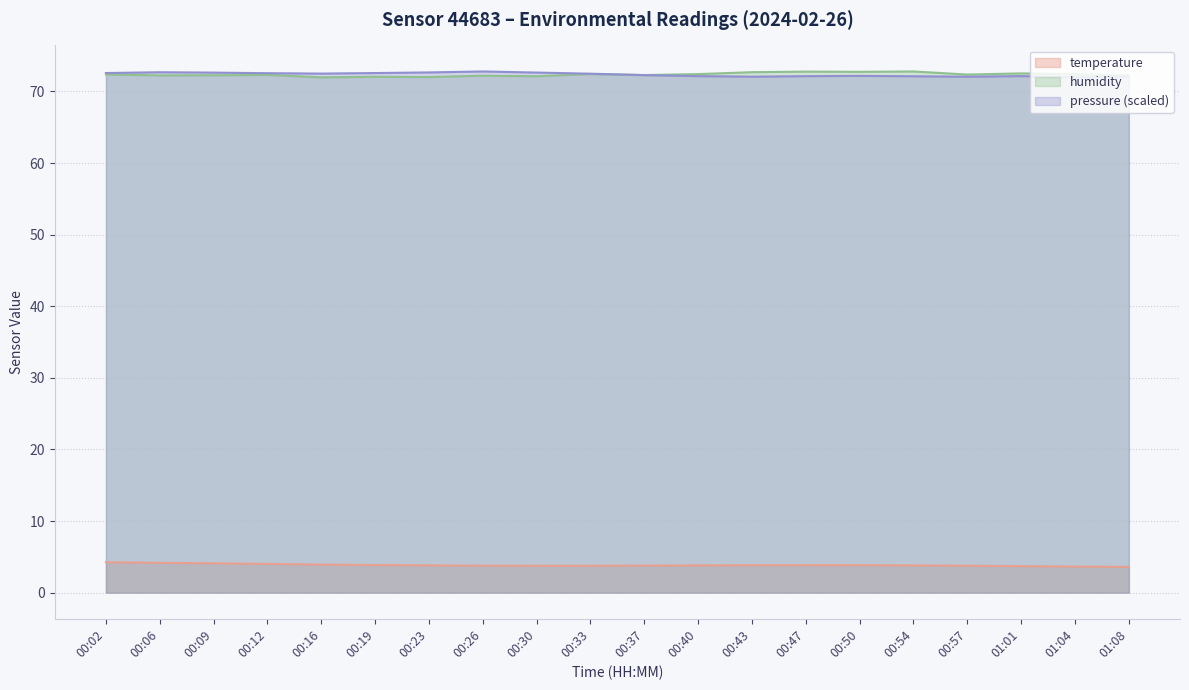

True or false: temperature and humidity intersect in this chart.

False